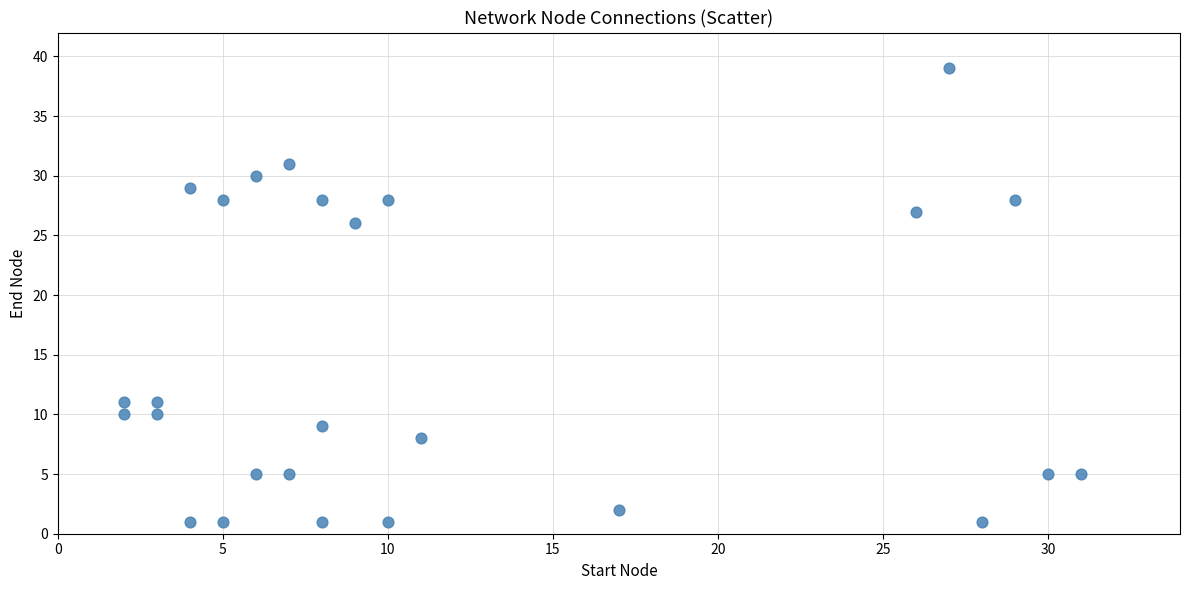

What is the range of X values (max minus min)?

29